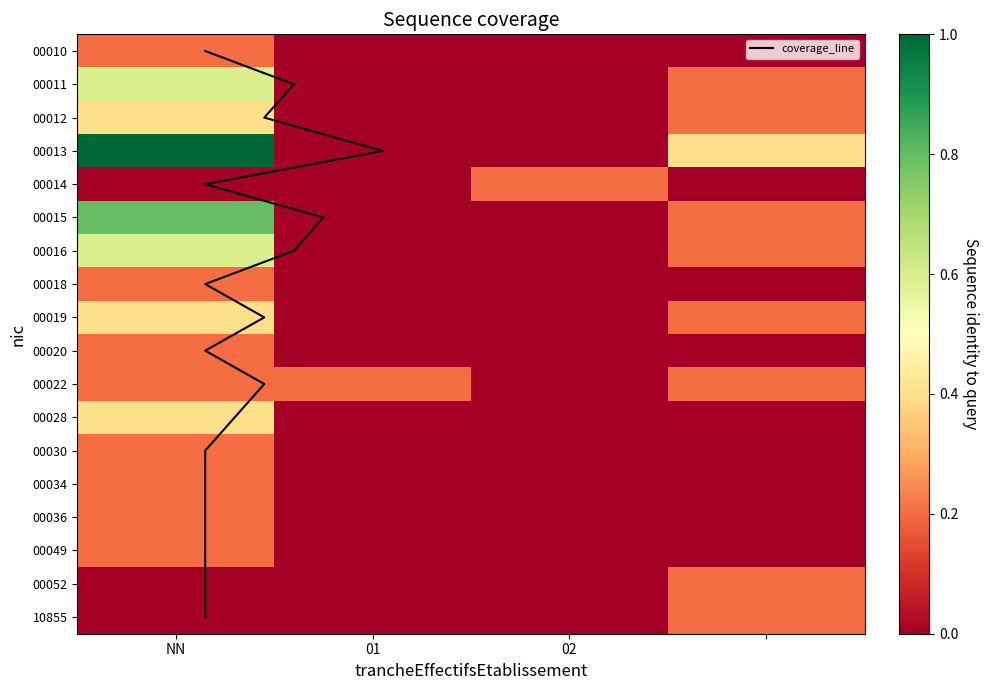

The 00036 series shows 0.0 at . True or false?

True